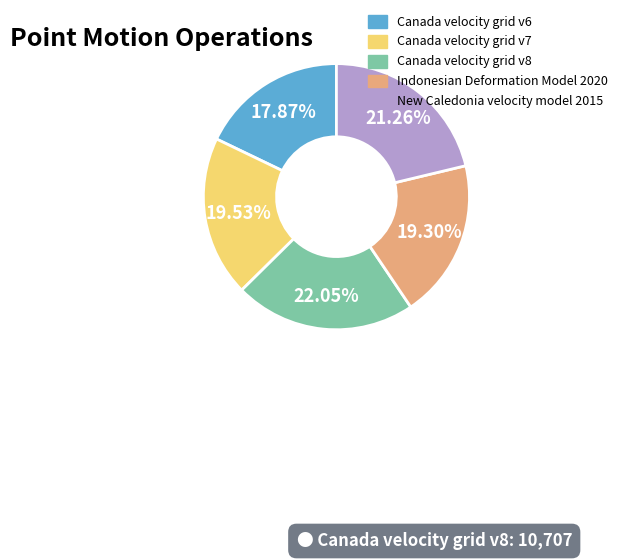

Which category has the smallest portion of the pie?

Canada velocity grid v6